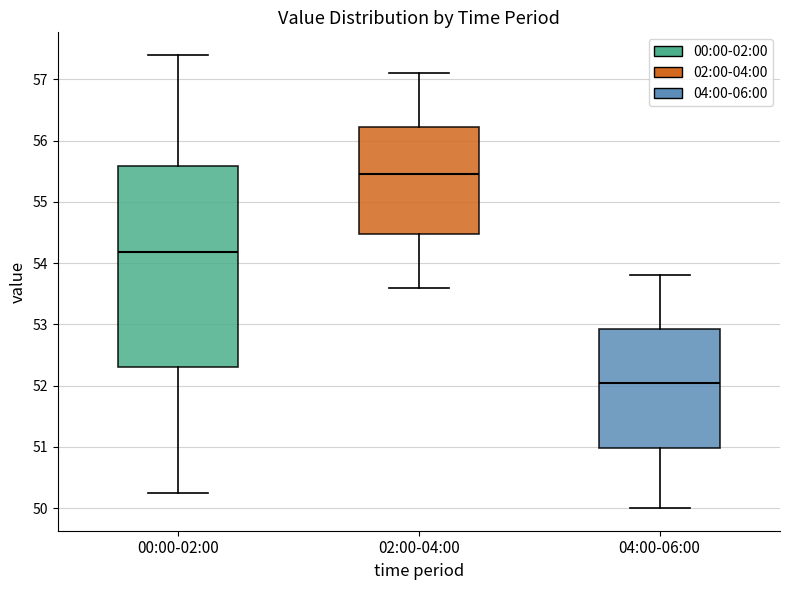

Reading left to right, transcribe this box plot: for each box, give where its median line is, the range the box spans, and where its two whiskers end, as read against the y-axis. The values are not printed on the chart, so give them approximately, as read against the axis.

00:00-02:00: median 54.2, box 52.3 to 55.6, whiskers 50.3 to 57.4
02:00-04:00: median 55.5, box 54.5 to 56.2, whiskers 53.6 to 57.1
04:00-06:00: median 52.1, box 51.0 to 52.9, whiskers 50.0 to 53.8